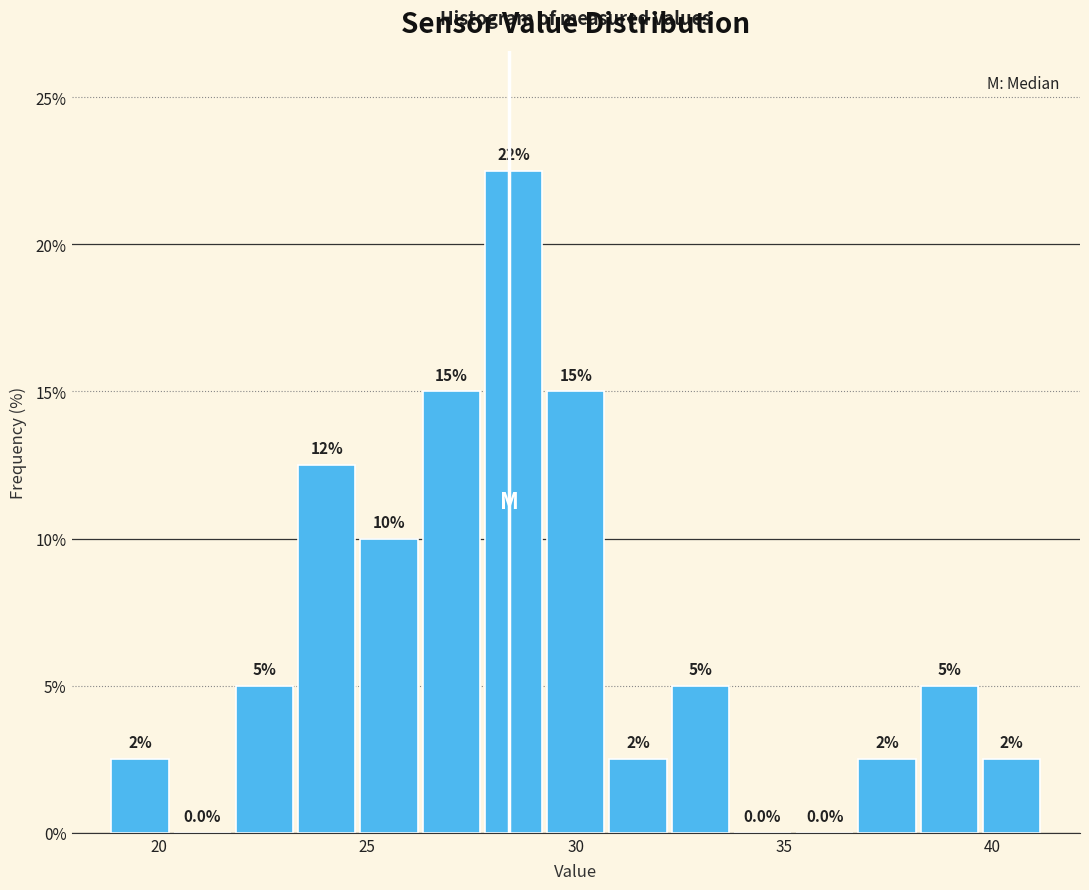

Around what value on the x-axis is the tallest bar? Give the approximate position of its centre, as read against the axis.

28.5